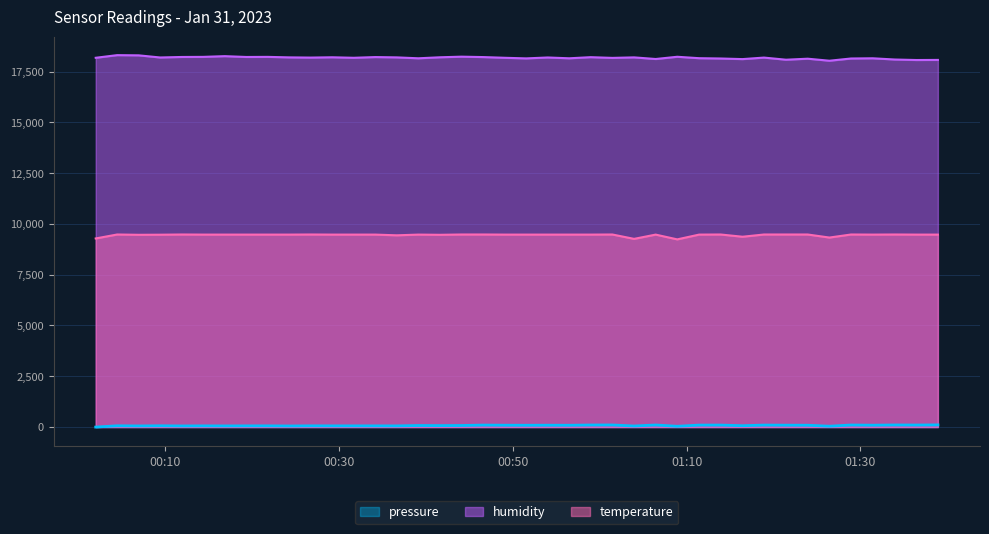

Reading left to right, extract all data points from this chart.

pressure: 0.0	62.9	55.2	63.1	54.9	58.6	55.9	58.6	59.4	53.2	60.2	58.6	58.6	58.6	57.5	75.5	71.2	76.3	97.8	90.7	88.0	90.7	88.0	101.4	103.1	52.1	102.3	38.4	96.9	97.8	66.1	97.8	92.4	89.7	41.9	101.3	91.6	103.1	99.6	106.8
temperature: 9285.0	9480.0	9465.0	9470.0	9480.0	9475.0	9475.0	9475.0	9475.0	9475.0	9480.0	9475.0	9475.0	9475.0	9440.0	9475.0	9465.0	9480.0	9480.0	9475.0	9475.0	9475.0	9475.0	9475.0	9480.0	9265.0	9475.0	9240.0	9475.0	9480.0	9370.0	9480.0	9480.0	9480.0	9330.0	9480.0	9475.0	9480.0	9475.0	9475.0
humidity: 18180.0	18310.0	18300.0	18195.0	18220.0	18225.0	18260.0	18220.0	18225.0	18200.0	18190.0	18205.0	18180.0	18215.0	18200.0	18155.0	18205.0	18235.0	18215.0	18180.0	18150.0	18195.0	18155.0	18210.0	18175.0	18200.0	18120.0	18230.0	18160.0	18145.0	18115.0	18190.0	18085.0	18135.0	18035.0	18145.0	18155.0	18095.0	18070.0	18075.0